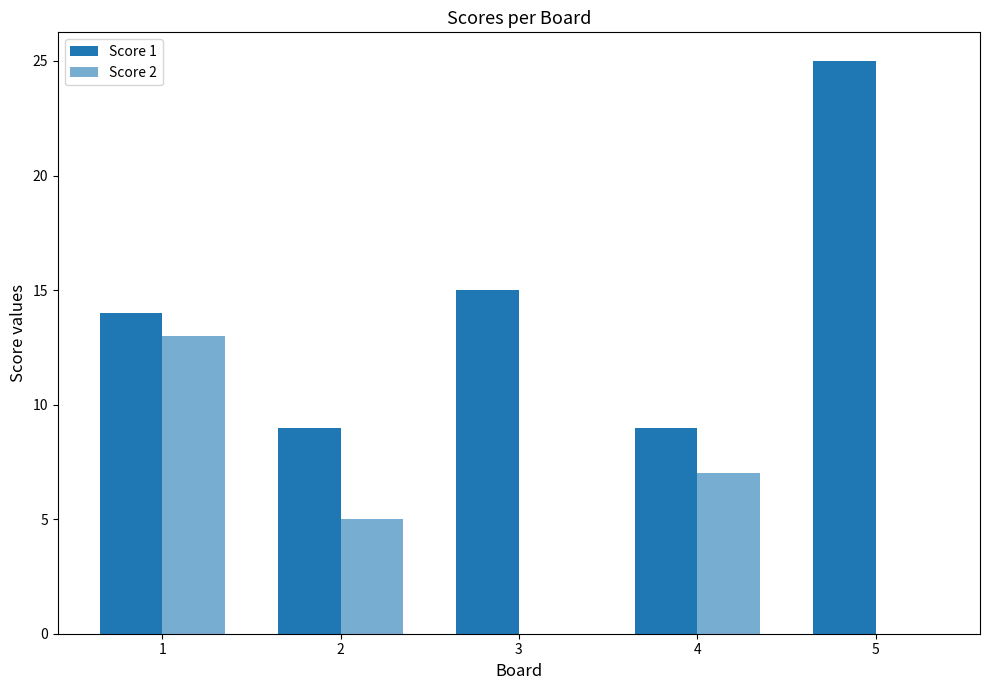

How many series are shown in this chart?

2